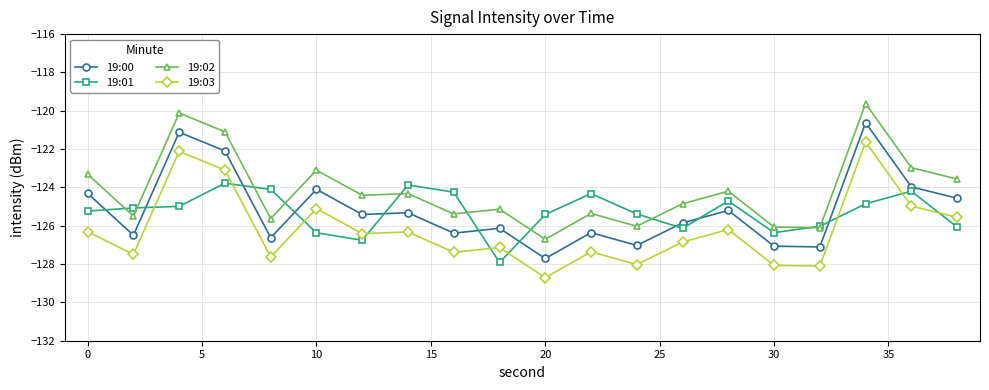

True or false: 19:03 and 19:00 cross at least once.

False